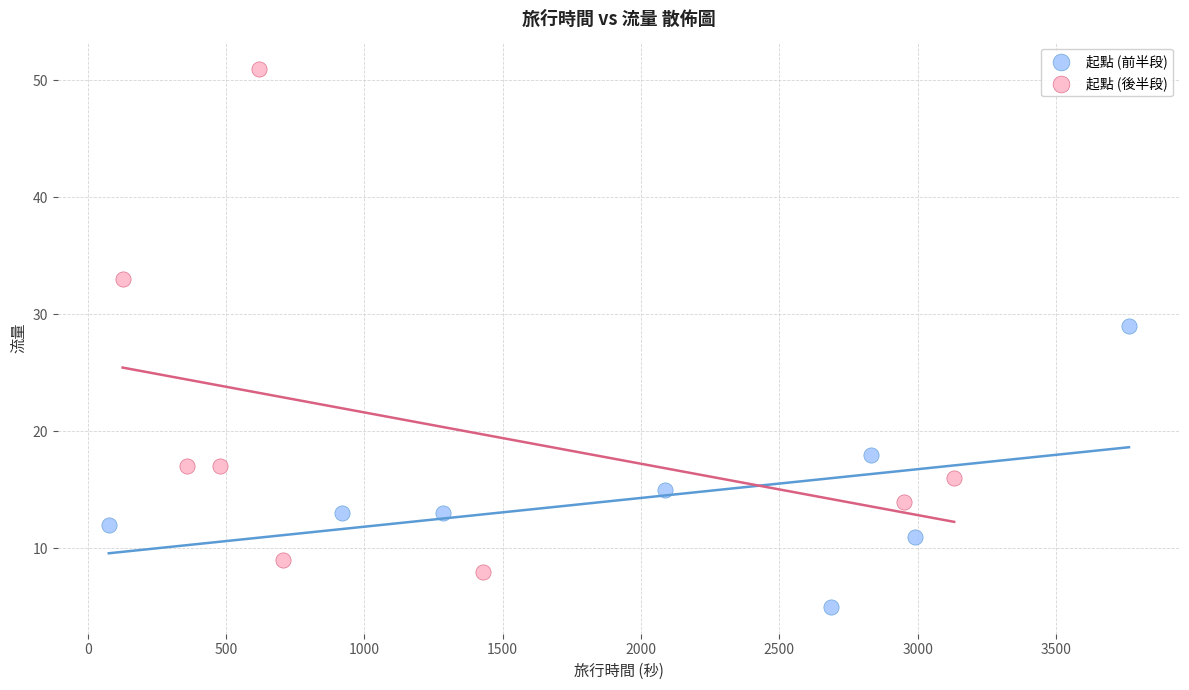

Which series contains the highest Y value?

起點 (後半段)